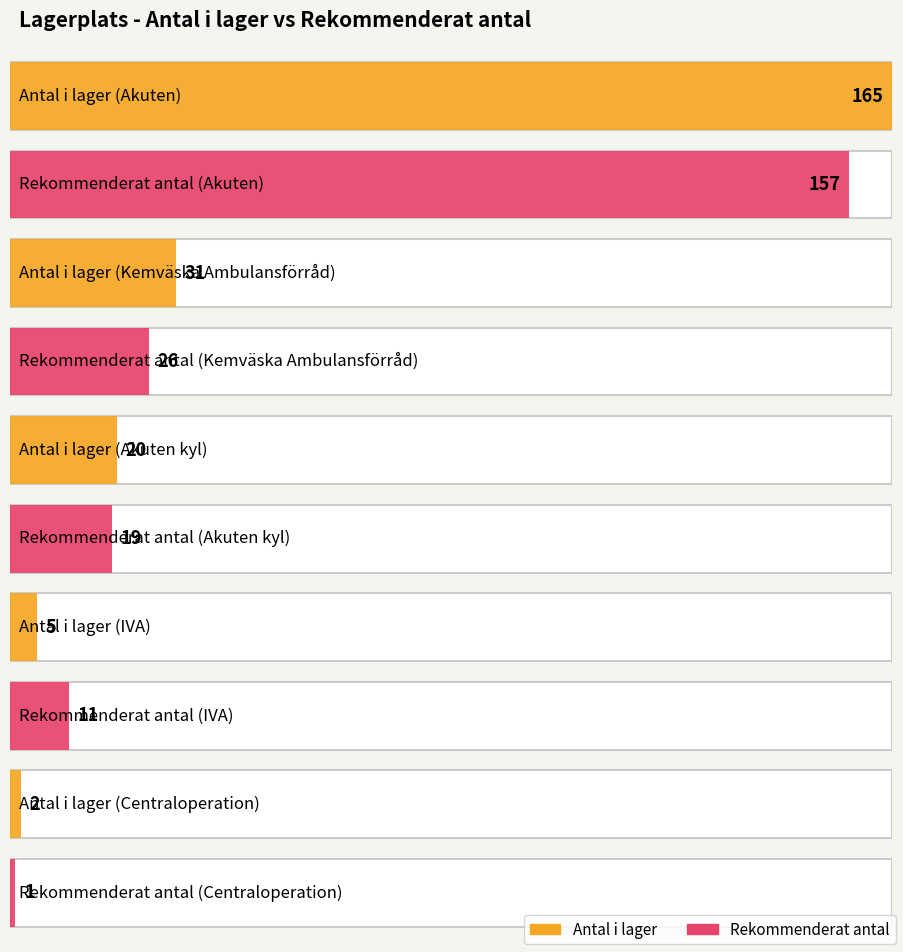

The Antal i lager series shows 4 at Akuten. True or false?

False